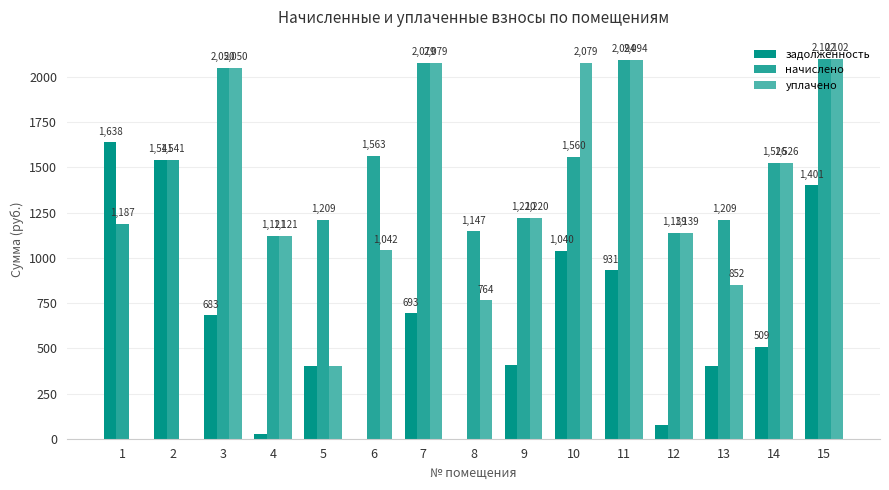

Does the chart contain stacked bars?

No